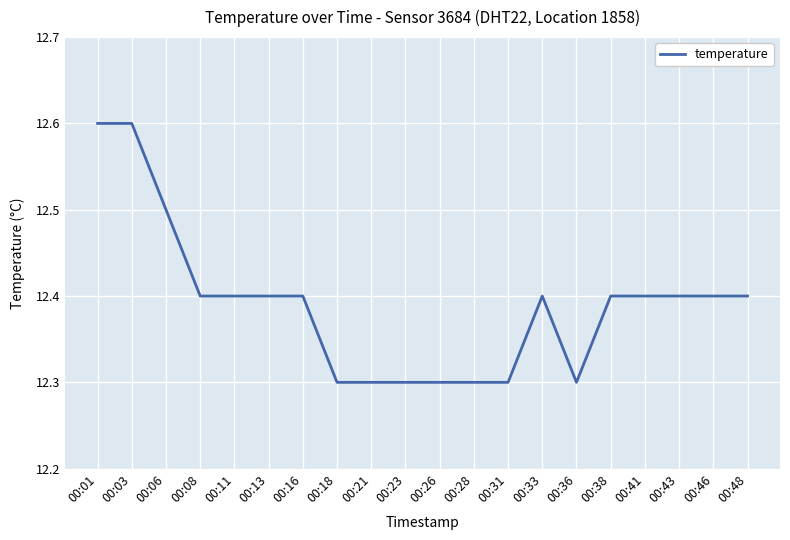

Is it true that the value at 00:46 is 22.0?

False